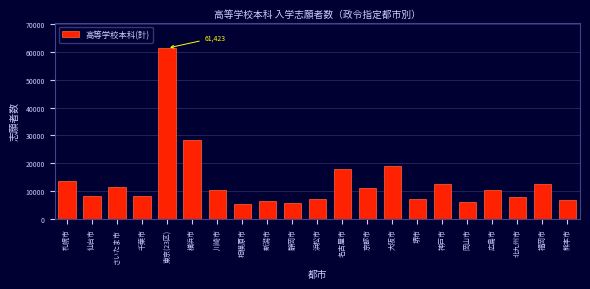

What is the label of the 16th bar from the left?

神戸市